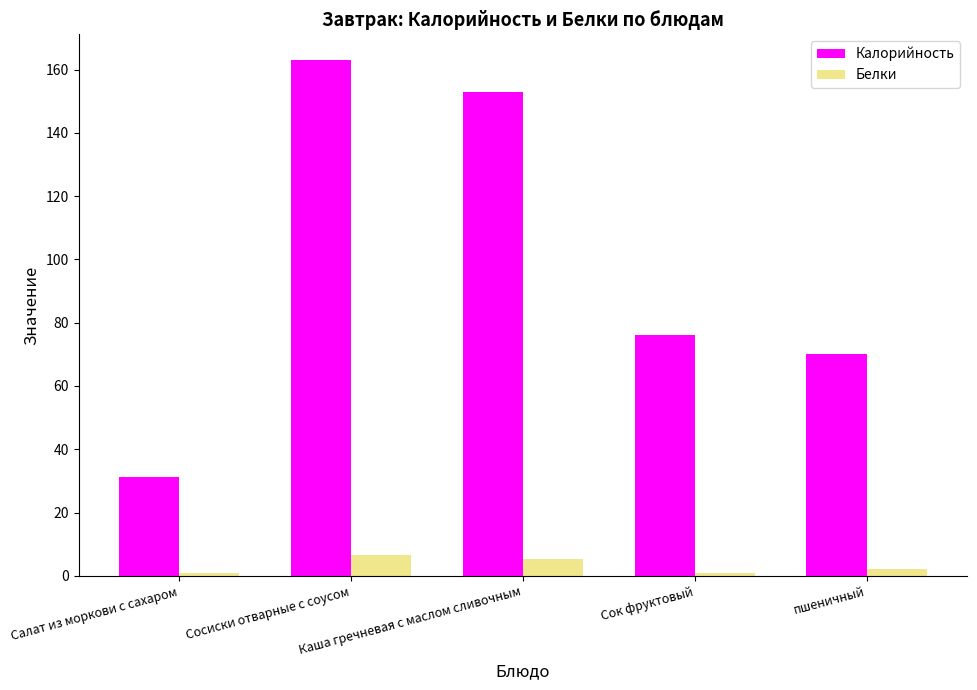

Rank the series by their average value, from highest to lowest.

Калорийность, Белки